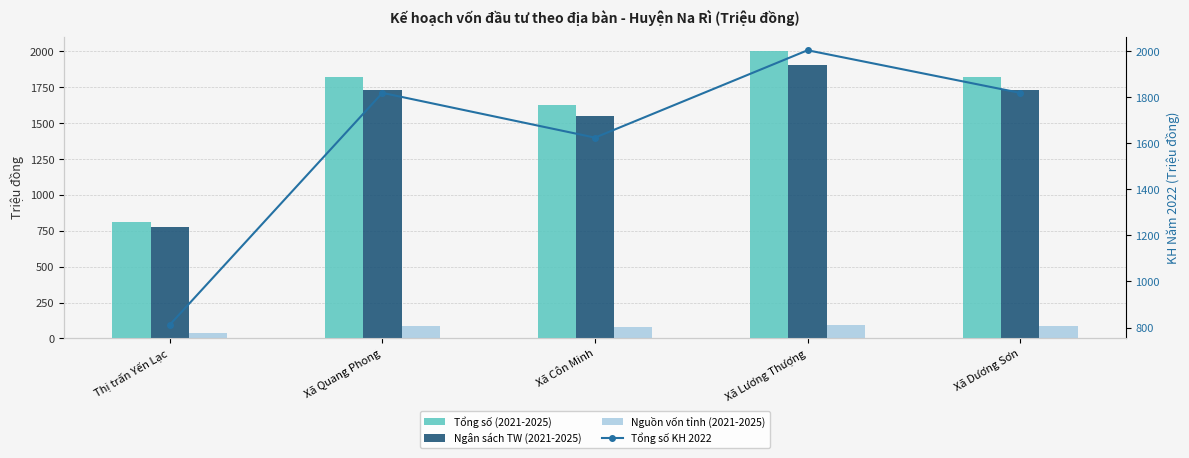

How many data points does each series have?

5